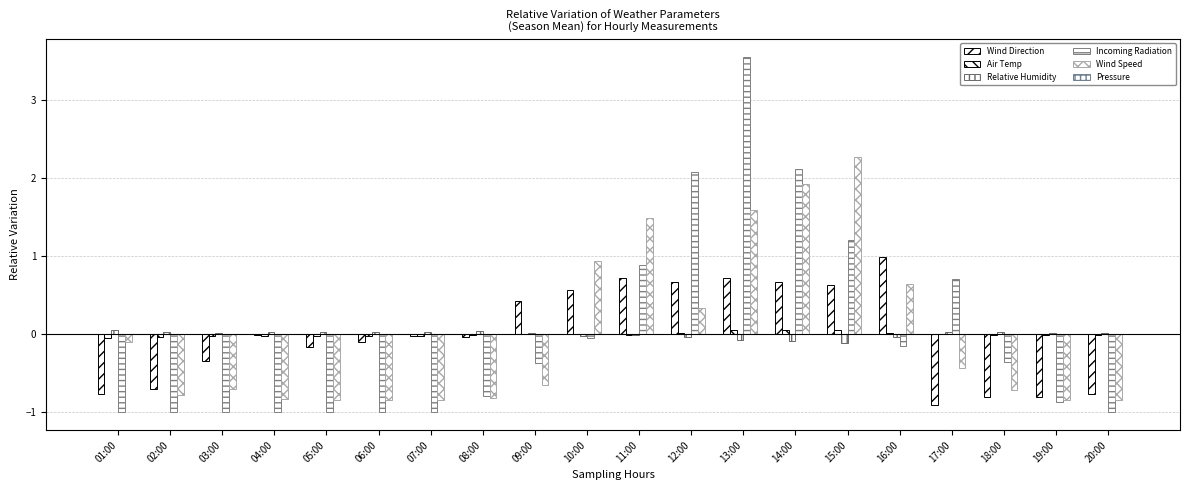

Reading left to right, extract all data points from this chart.

Wind Direction: -0.8	-0.7	-0.3	-0.0	-0.2	-0.1	-0.0	-0.0	0.4	0.6	0.7	0.7	0.7	0.7	0.6	1.0	-0.9	-0.8	-0.8	-0.8
Air Temp: -0.0	-0.0	-0.0	-0.0	-0.0	-0.0	-0.0	-0.0	0.0	0.0	-0.0	0.0	0.0	0.1	0.1	0.0	-0.0	-0.0	-0.0	-0.0
Relative Humidity: 0.1	0.0	0.0	0.0	0.0	0.0	0.0	0.0	0.0	-0.0	-0.0	-0.0	-0.1	-0.1	-0.1	-0.0	0.0	0.0	0.0	0.0
Incoming Radiation: -1.0	-1.0	-1.0	-1.0	-1.0	-1.0	-1.0	-0.8	-0.4	-0.1	0.9	2.1	3.6	2.1	1.2	-0.1	0.7	-0.4	-0.9	-1.0
Wind Speed: -0.1	-0.8	-0.7	-0.8	-0.8	-0.8	-0.8	-0.8	-0.7	0.9	1.5	0.3	1.6	1.9	2.3	0.6	-0.4	-0.7	-0.8	-0.8
Pressure: 0.0	0.0	0.0	-0.0	-0.0	-0.0	0.0	0.0	0.0	0.0	0.0	0.0	0.0	0.0	-0.0	-0.0	-0.0	-0.0	-0.0	-0.0